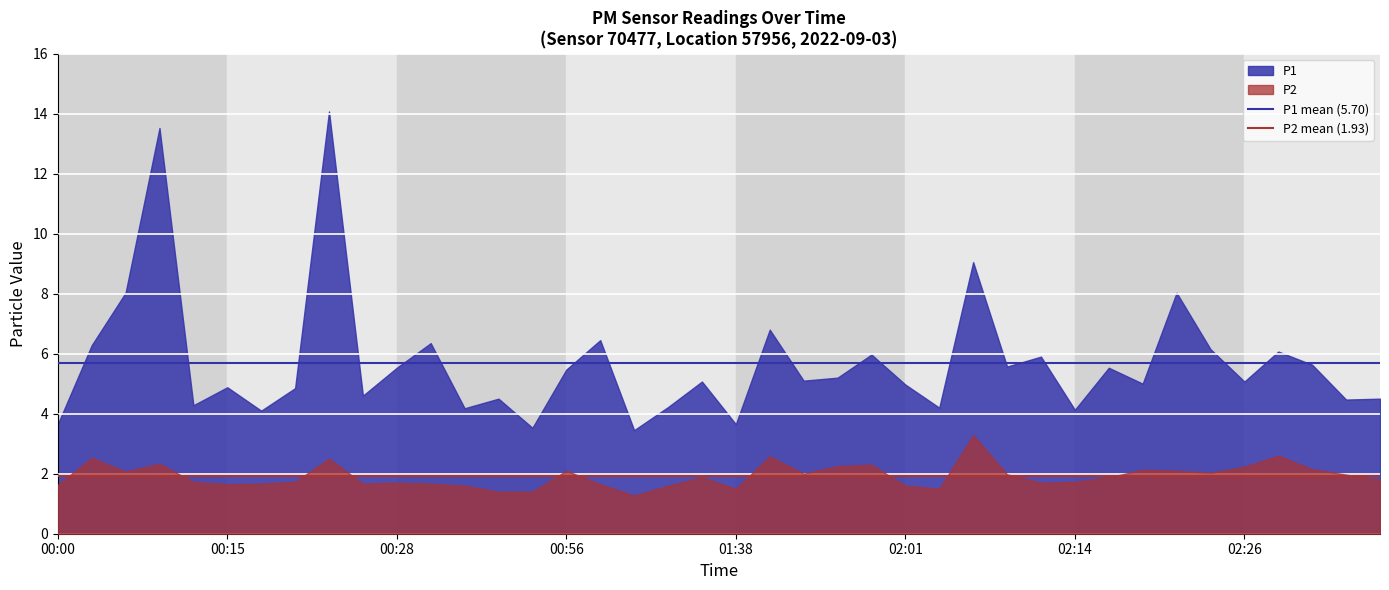

Is it true that P1 mean (5.70) equals 2.8 at 00:00?

False